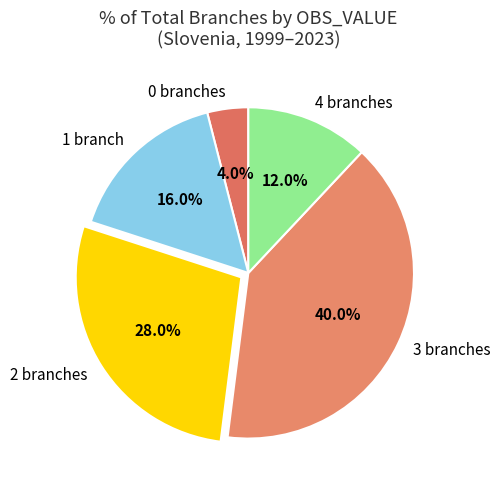

Count the number of slices in the pie.

5